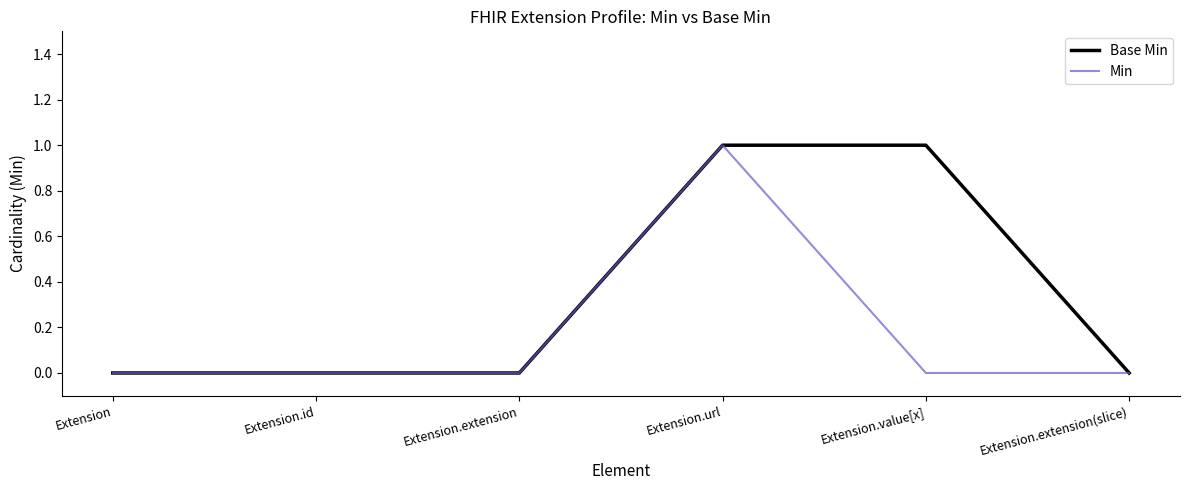

Is this an area chart (filled region under the line)?

No